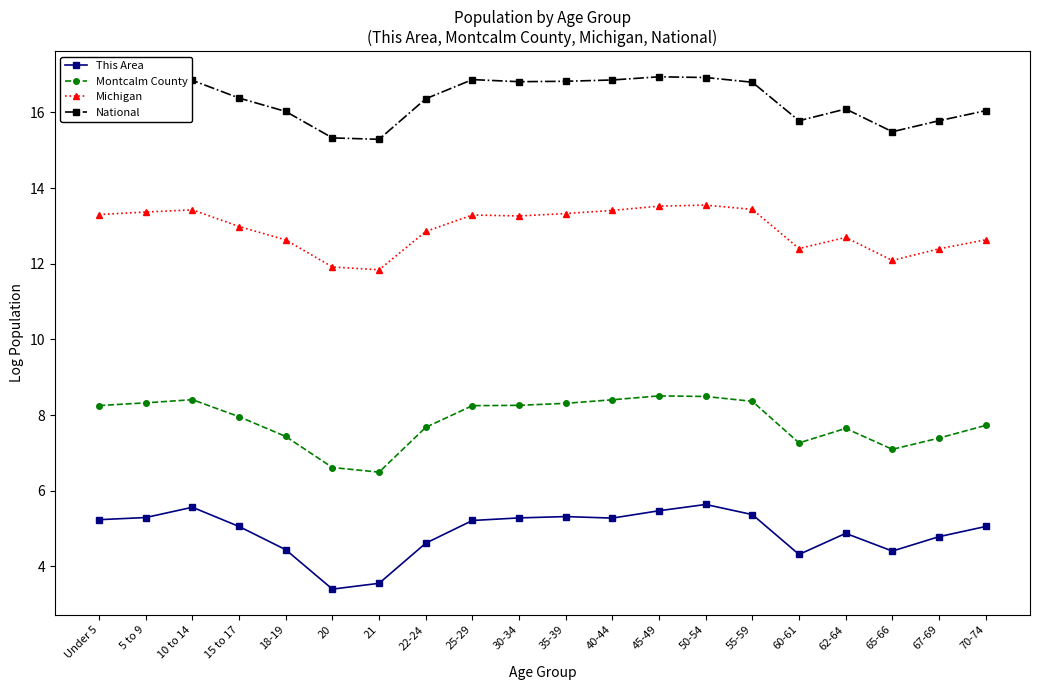

Read the Michigan value at 18-19.

12.6